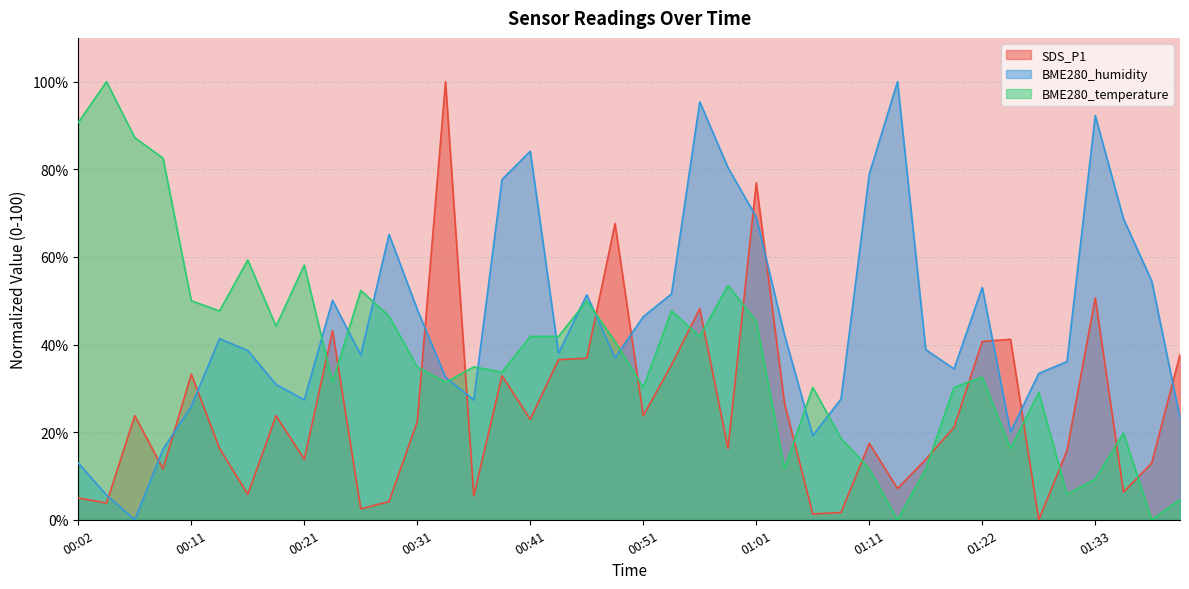

Read the SDS_P1 value at 01:36.

6.3